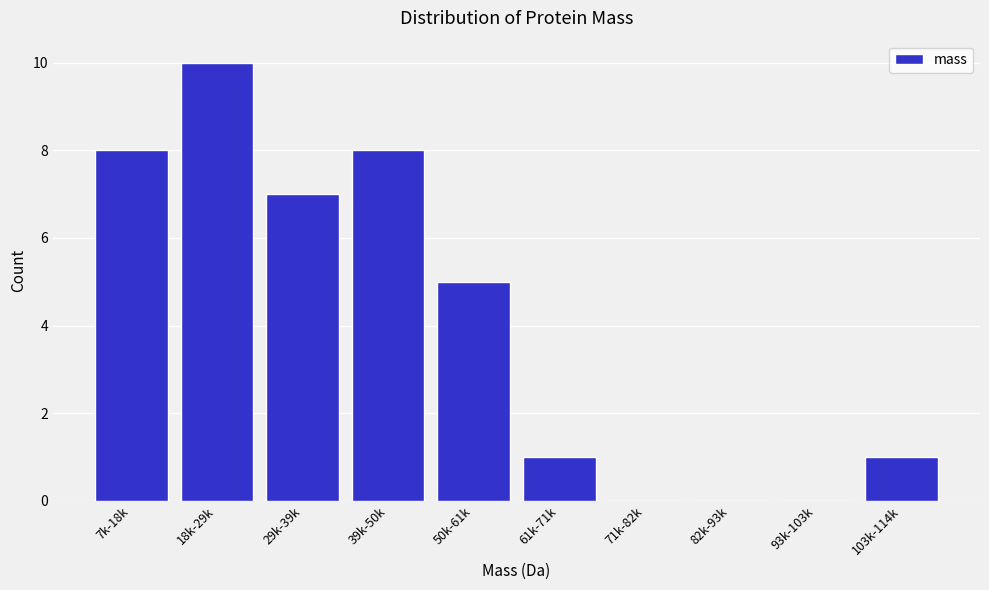

Reading right to left, extract all data points from this chart.

103k-114k=1	93k-103k=0	82k-93k=0	71k-82k=0	61k-71k=1	50k-61k=5	39k-50k=8	29k-39k=7	18k-29k=10	7k-18k=8